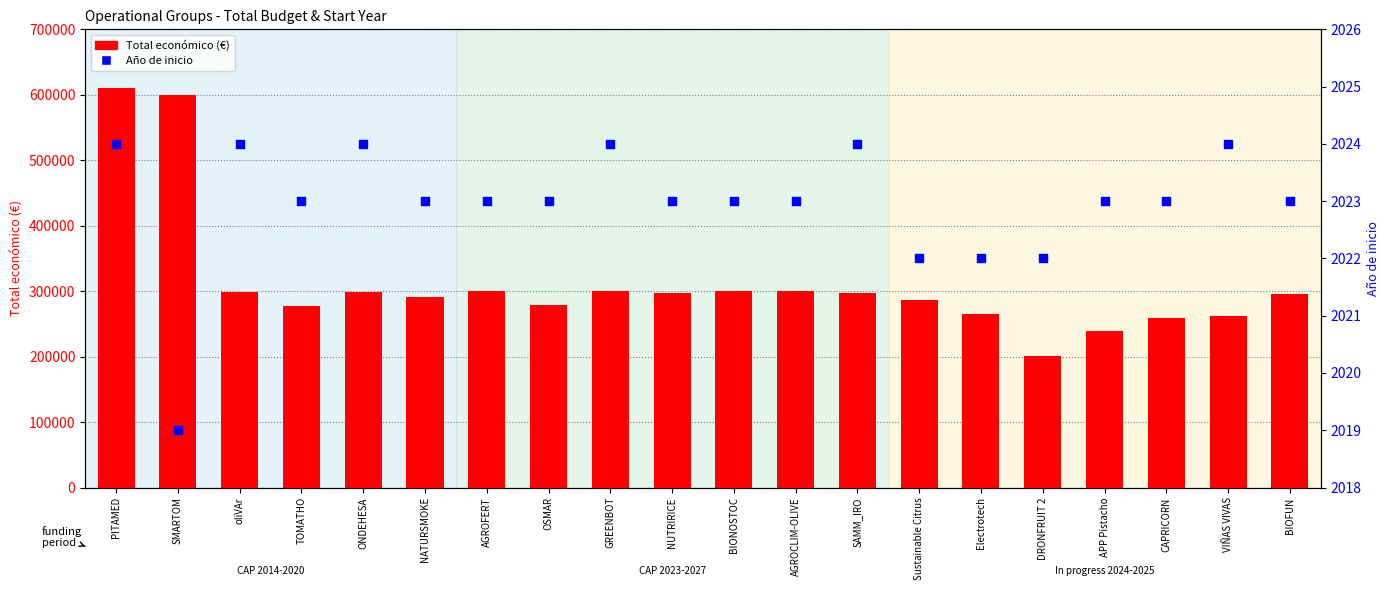

At how many categories does at least one series exceed 566937?

2